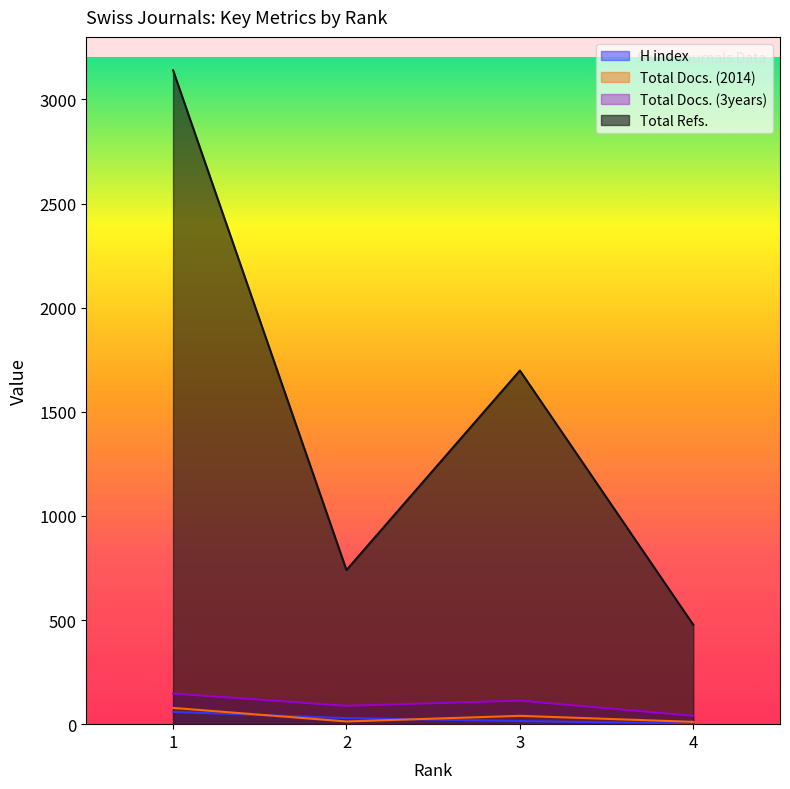

Which label corresponds to the largest value in the chart?

1